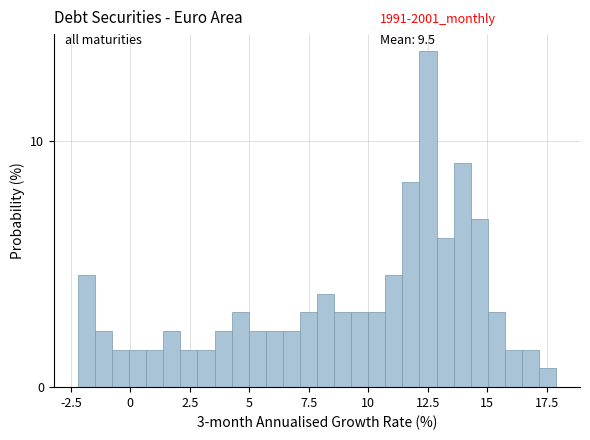

Around what value on the x-axis is the tallest bar? Give the approximate position of its centre, as read against the axis.

12.5